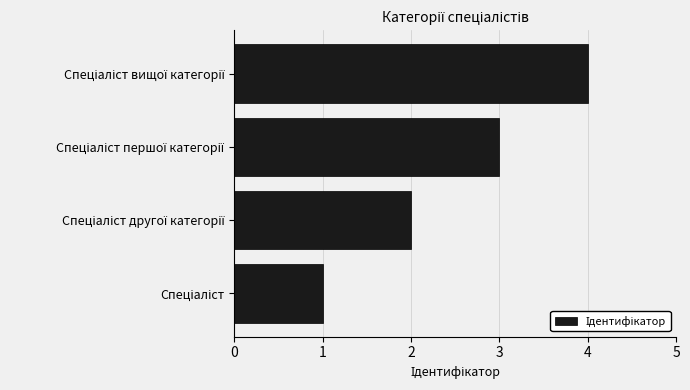

What is the sum of all values?

10